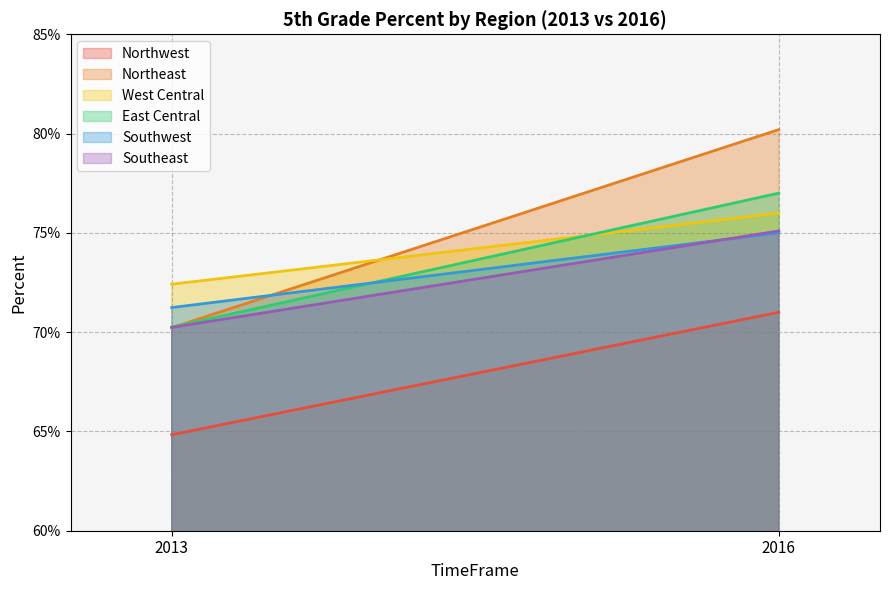

At how many categories does at least one series exceed 0?

2